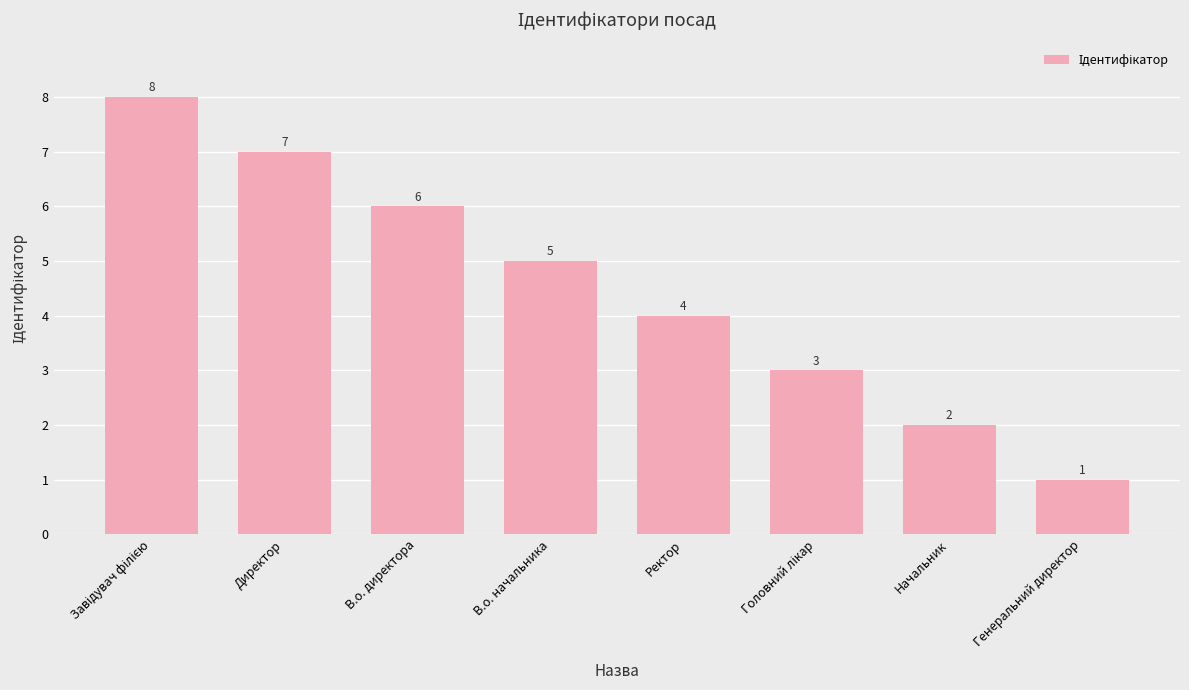

Between В.о. начальника and В.о. директора, which is larger?

В.о. директора